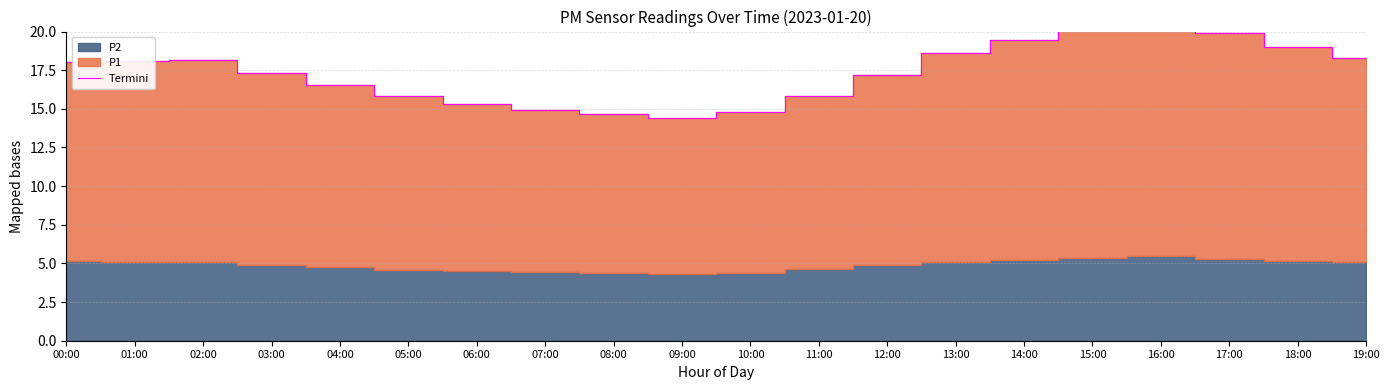

At which category does the chart reach its peak across all series?

16:00